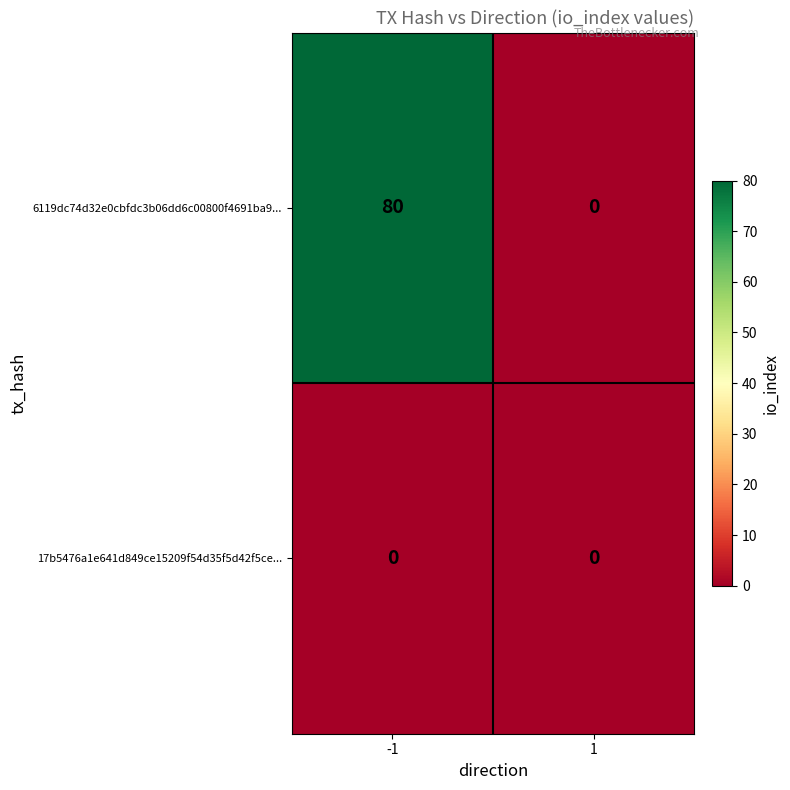

What is the total value across all series at -1?

80